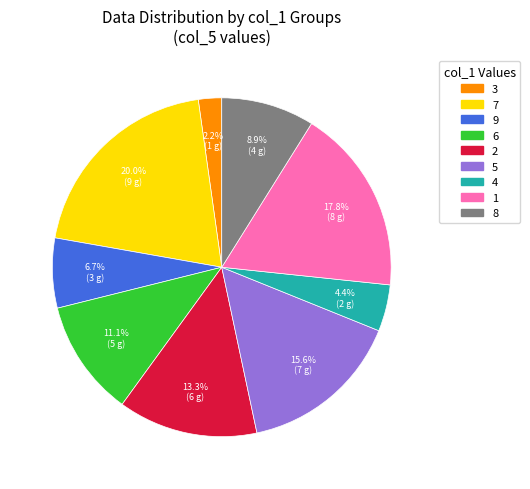

To the nearest percent, what portion does 4 represent?

4%